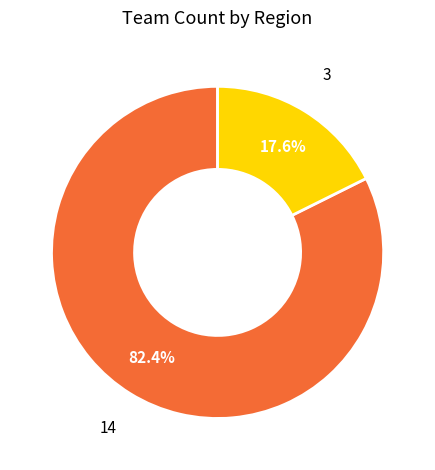

Does any single category account for the majority?

Yes